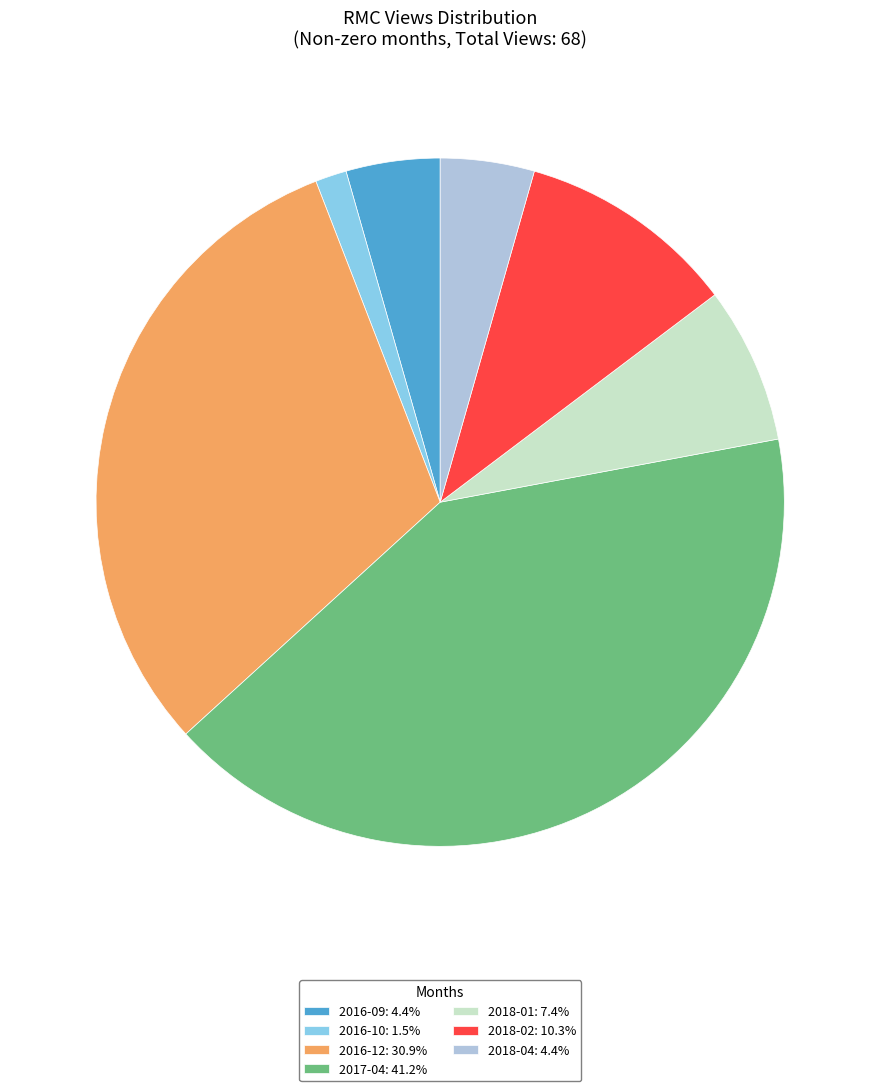

Is the sum of 2018-01: 7.4% and 2016-12: 30.9% greater than half?

No